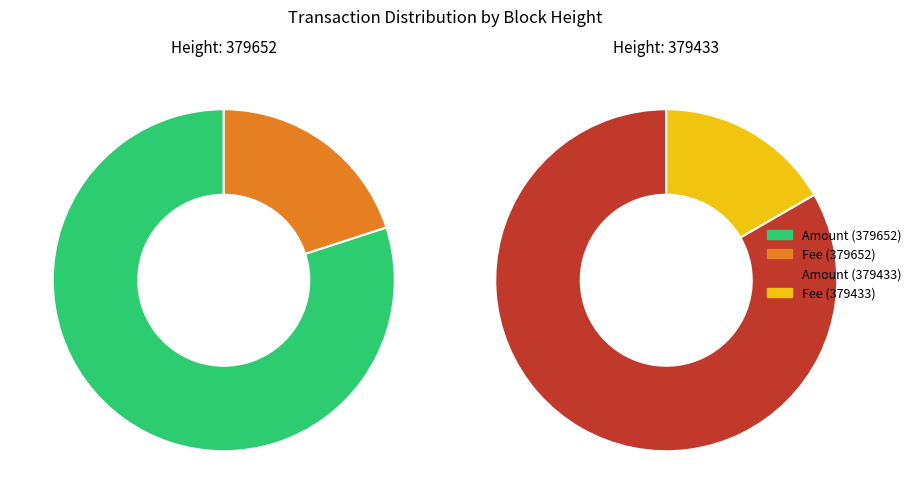

To the nearest percent, what percentage of the pie is 379652?

50%